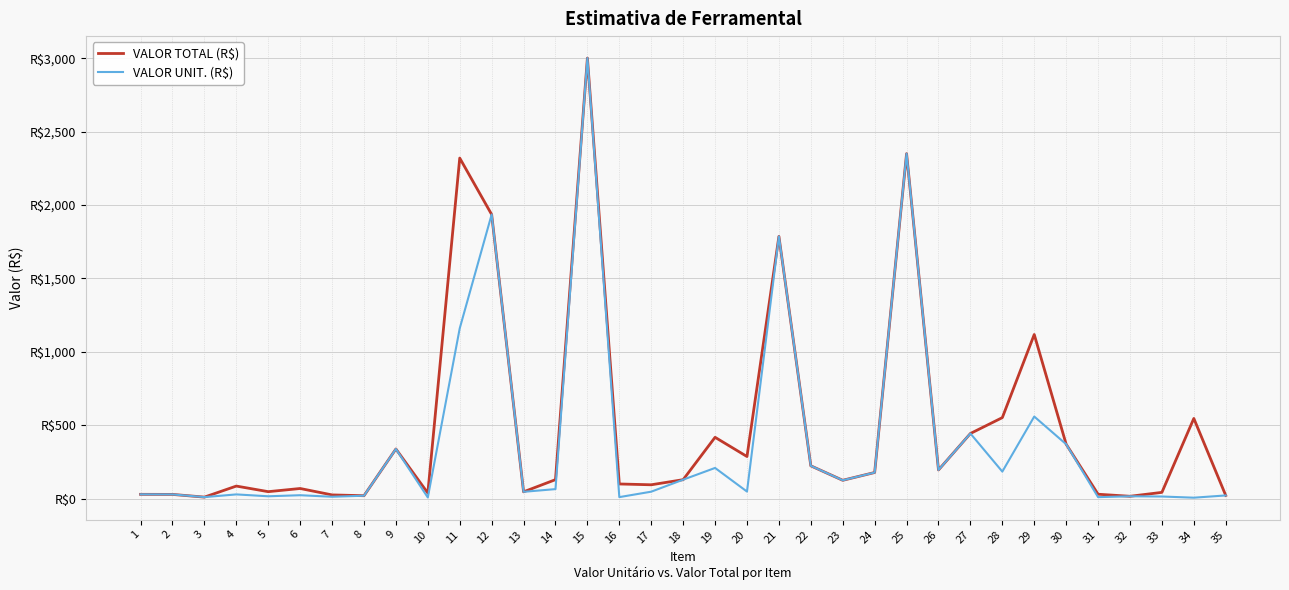

Is it true that VALOR UNIT. (R$) equals 22.9 at 6?

True